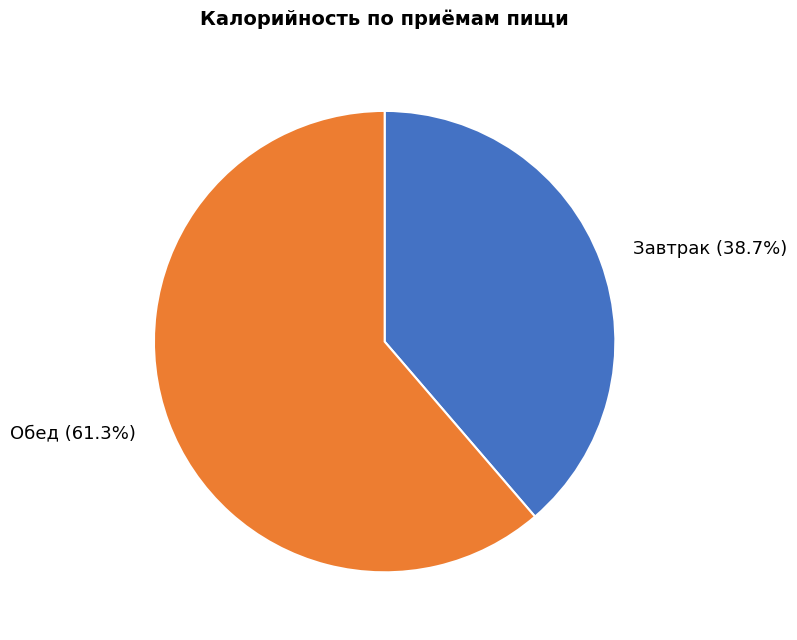

What percentage is NOT represented by Завтрак?

61.3%